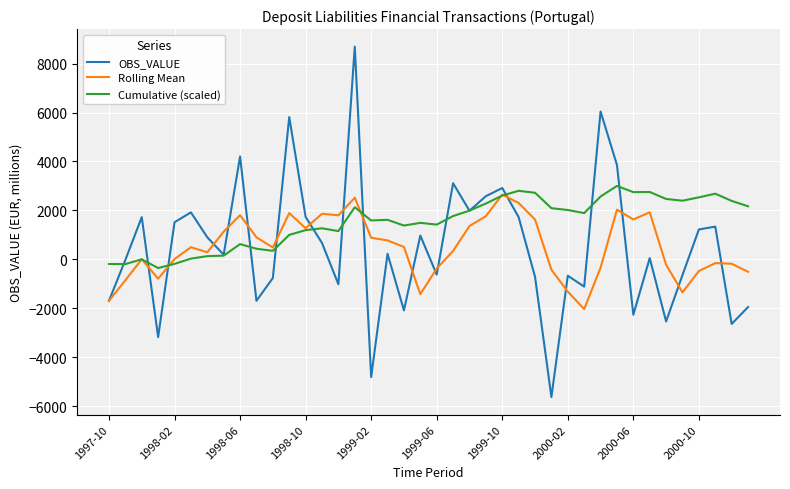

What is the smallest value displayed?

-5625.3